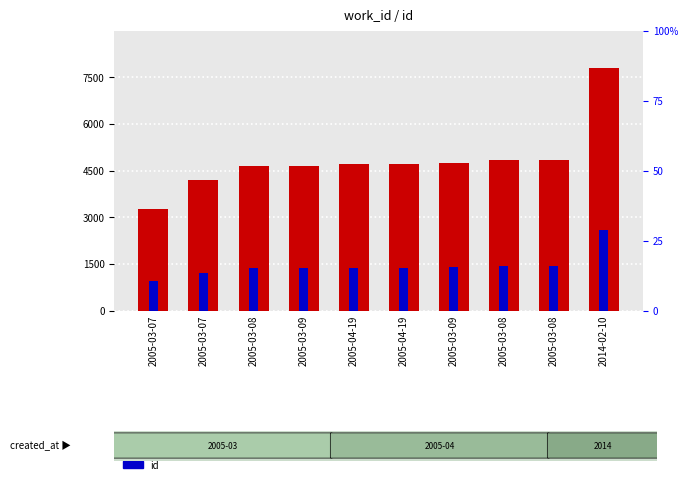

At how many categories does at least one series exceed 3702?

9